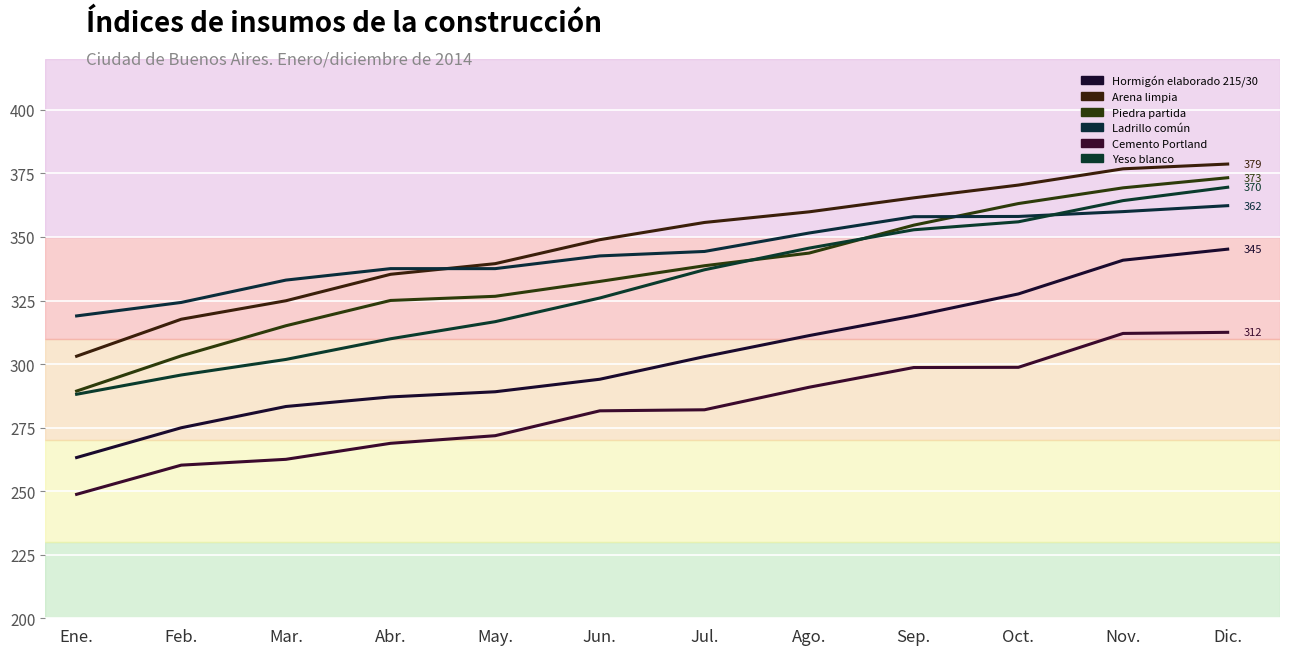

True or false: Hormigón elaborado 215/30 and Ladrillo común intersect in this chart.

False